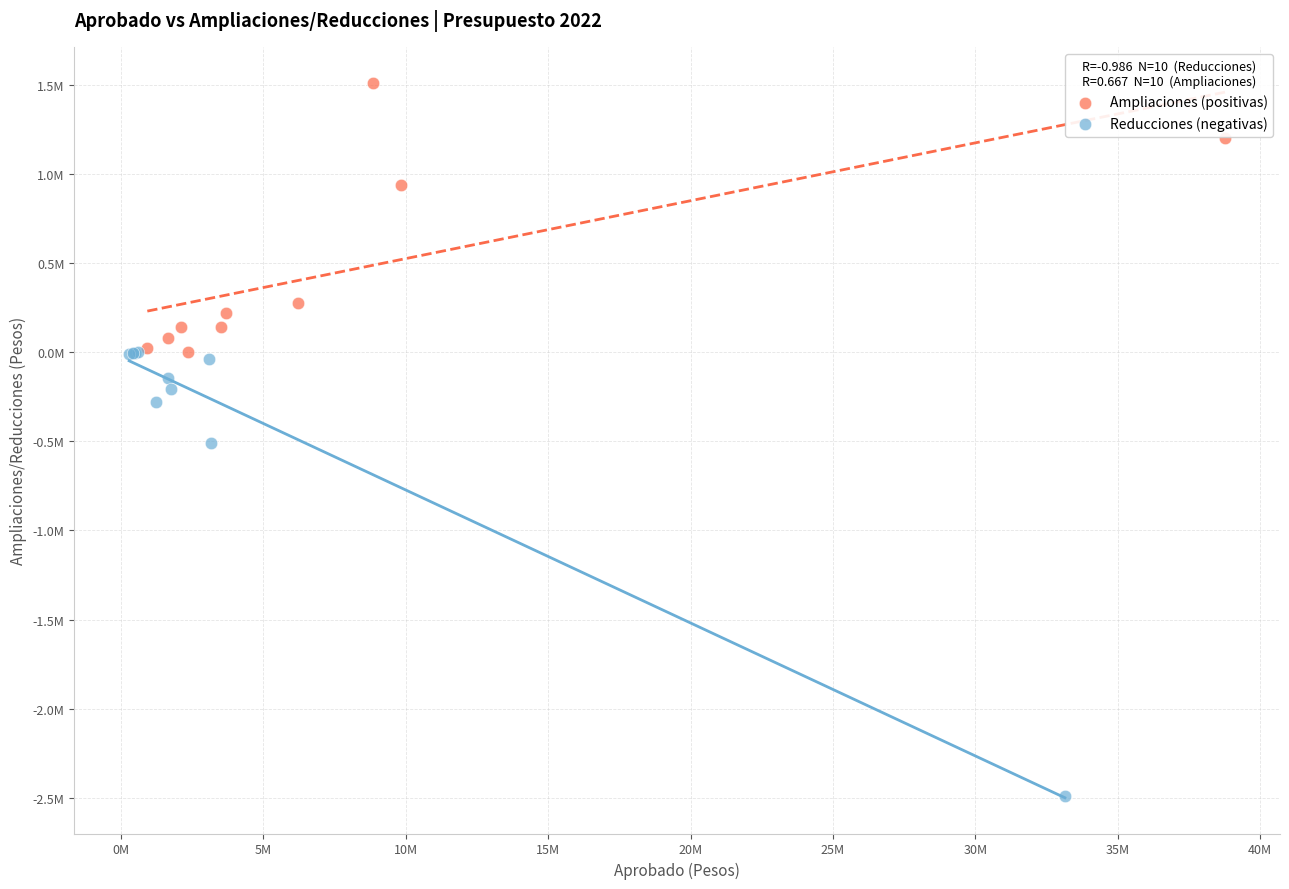

Which series contains the lowest Y value?

Reducciones (negativas)